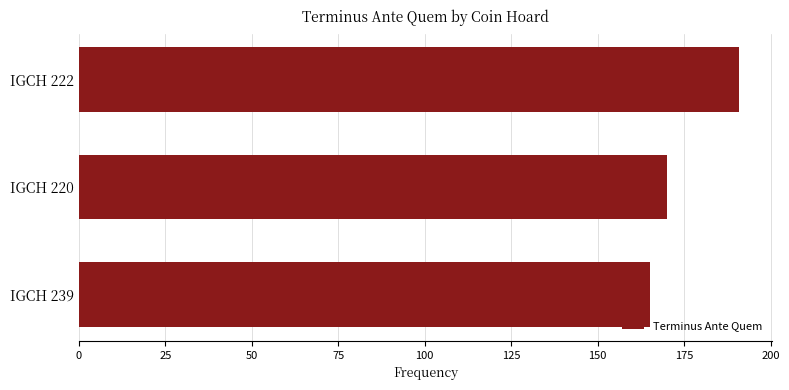

Reading top to bottom, what are all the values shown in this chart?

191	170	165